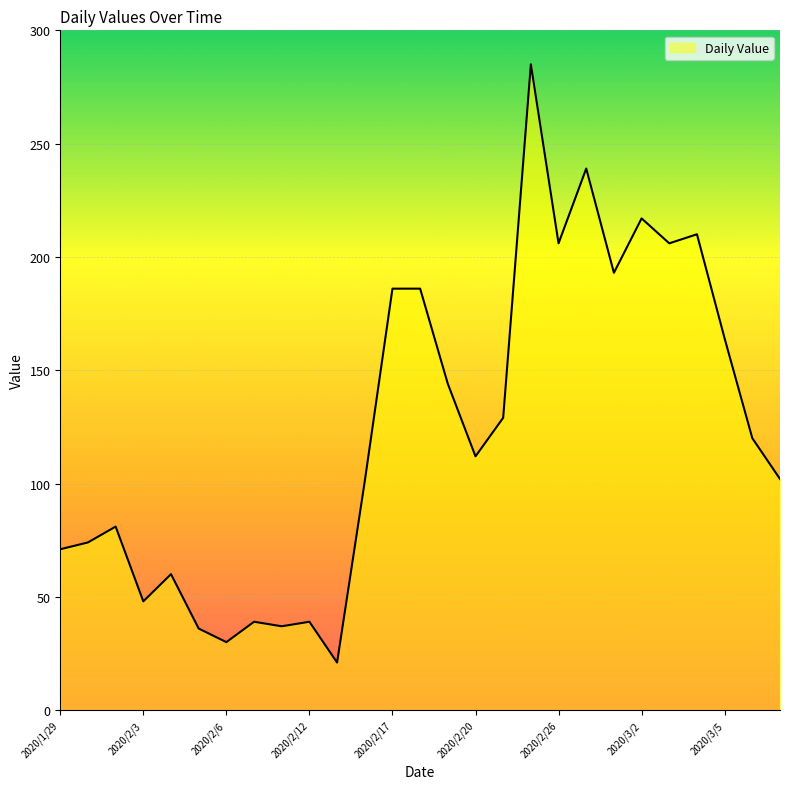

What is the smallest value displayed?

21